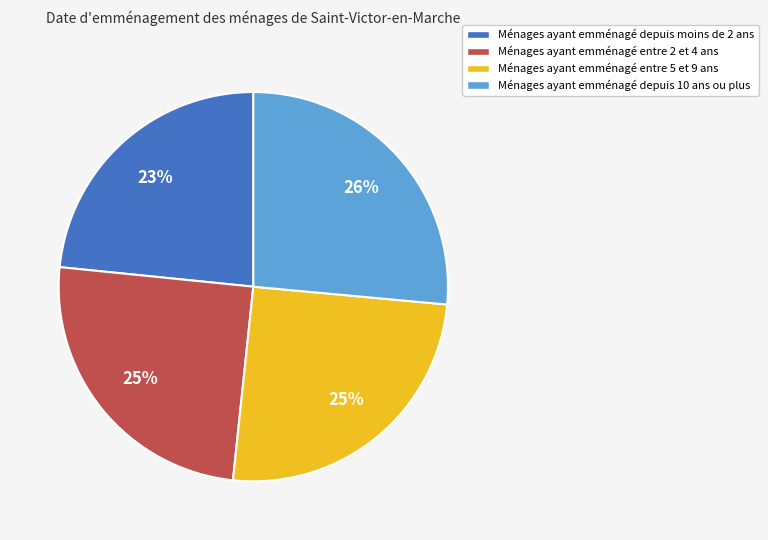

To the nearest percent, what is the difference between the largest and smallest slice percentages?

3%